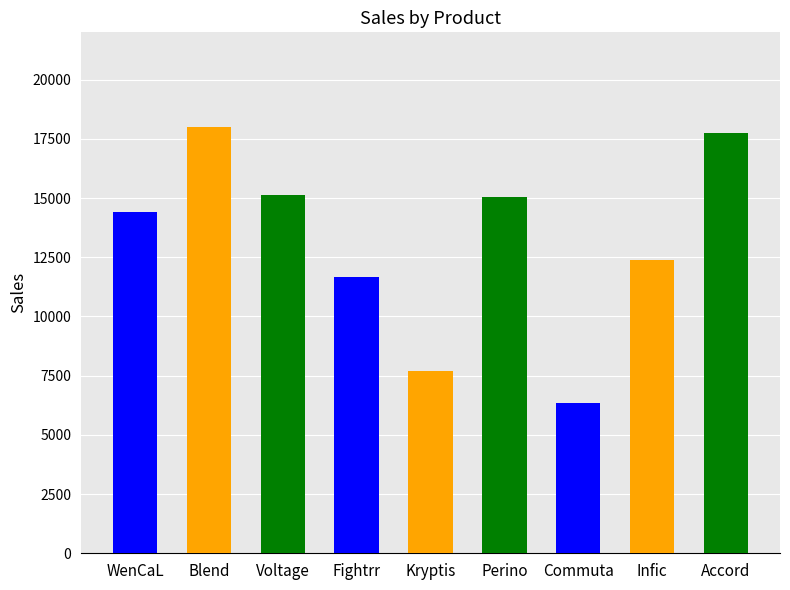

What is the minimum value shown in the chart?

6353